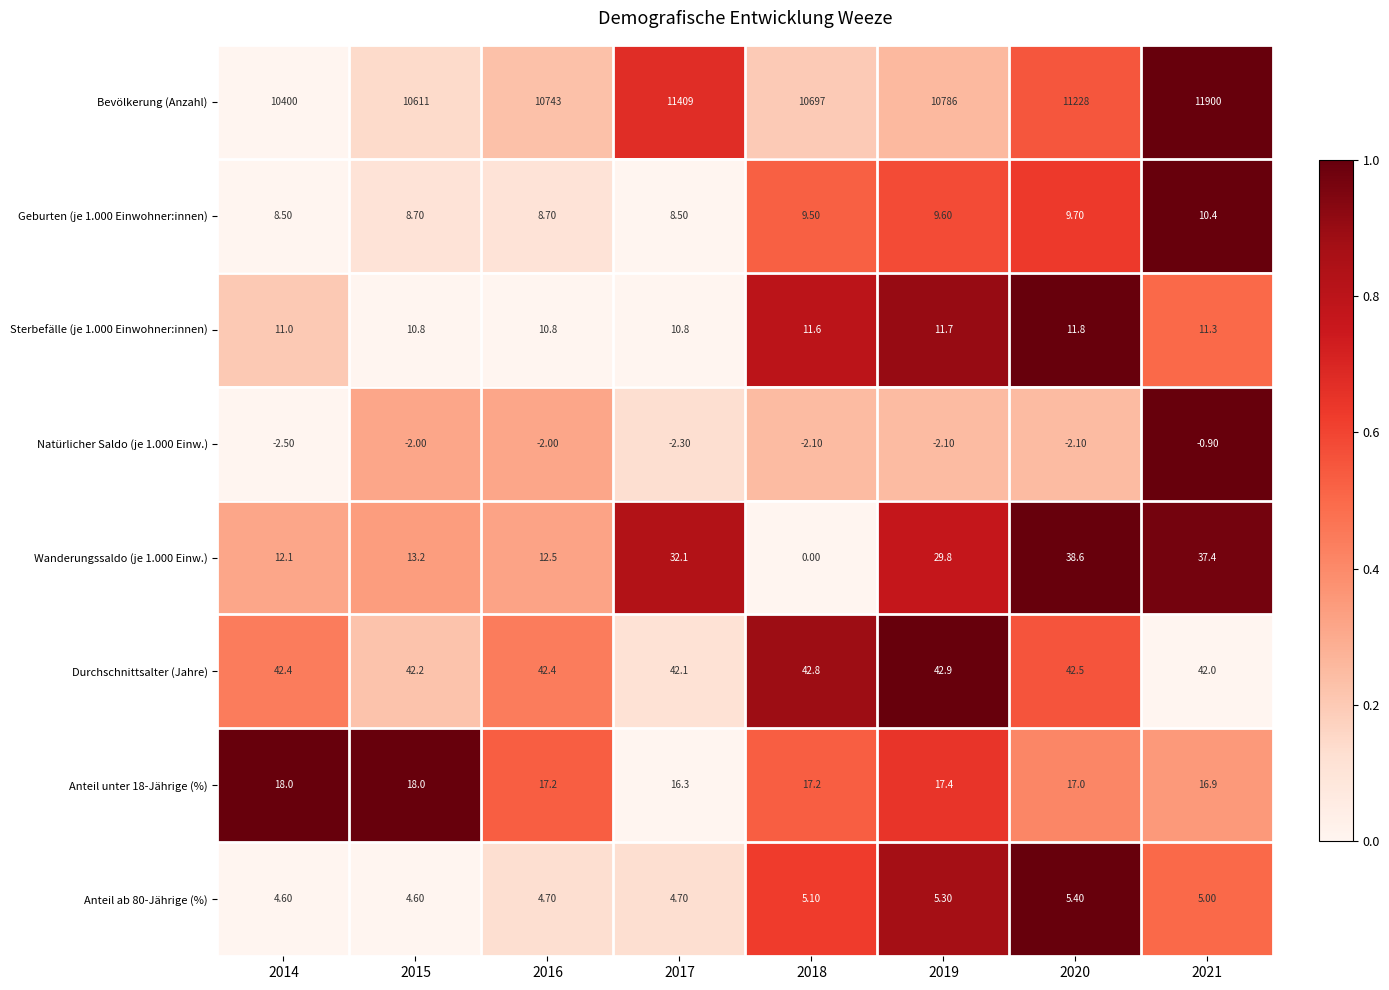

What is the difference between the highest and lowest values at 2017?

11411.3